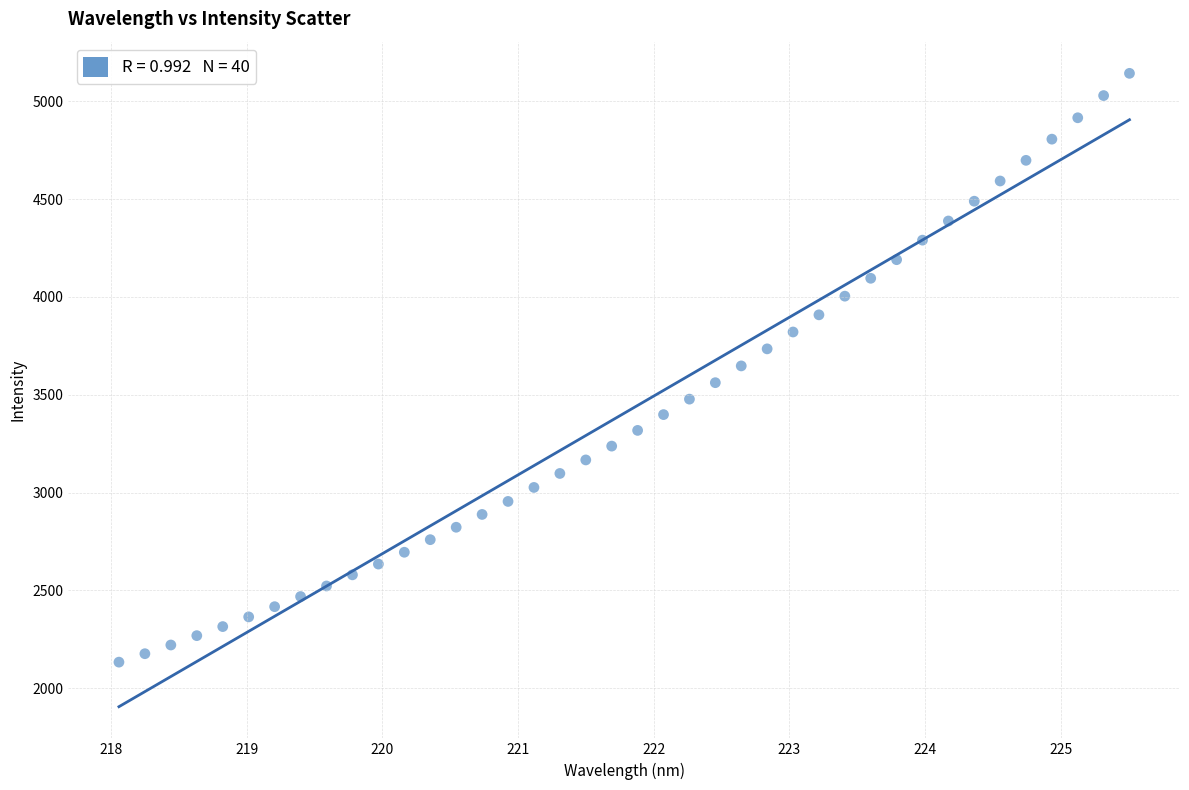

What is the range of Y values (max minus min)?

3009.6